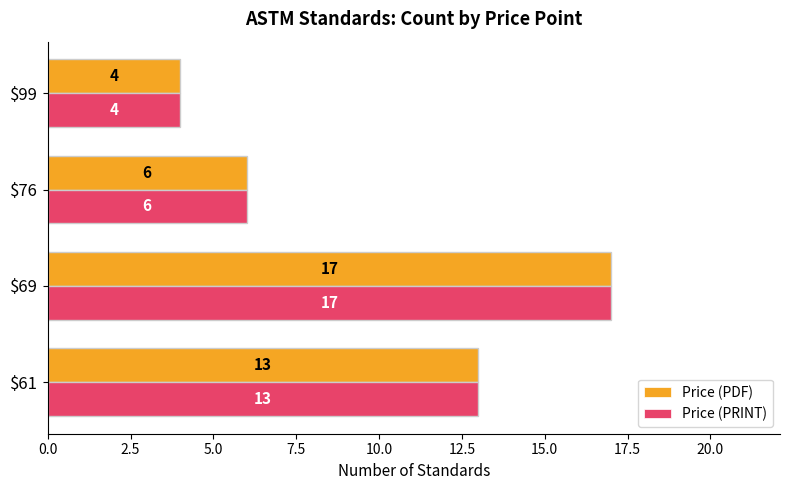

What is the difference between the maximum and minimum values in the Price (PRINT) series?

13